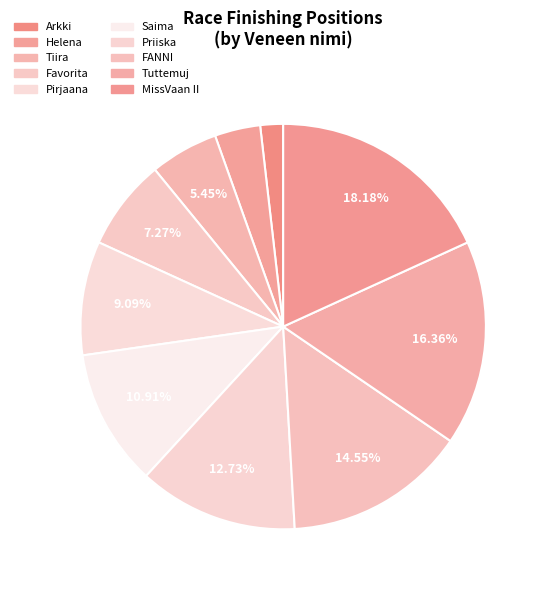

Rank the categories by value from lowest to highest.

Arkki, Helena, Tiira, Favorita, Pirjaana, Saima, Priiska, FANNI, Tuttemuj, MissVaan II